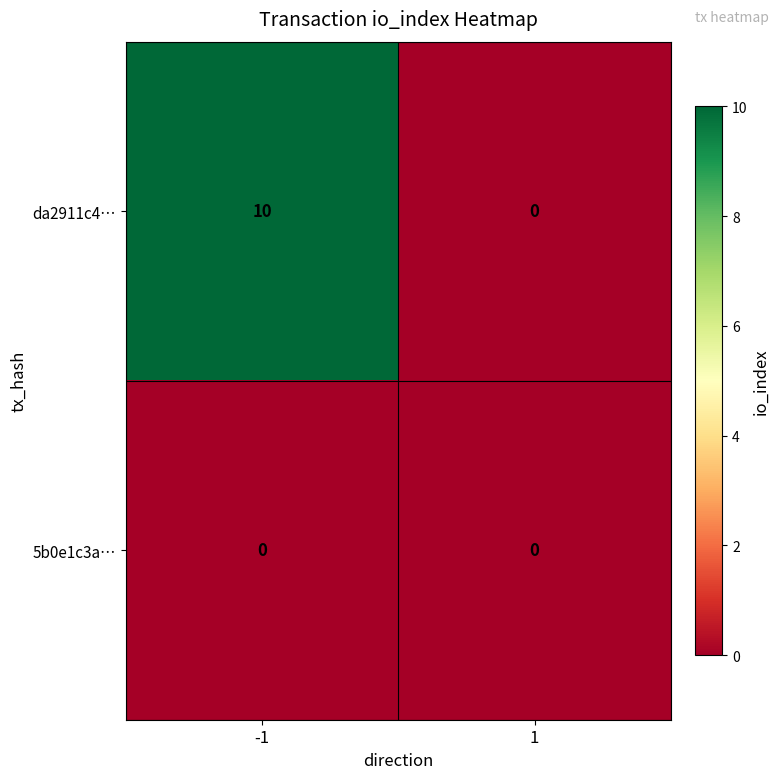

What is the sum of the da2911c4… values at 1 and -1?

10